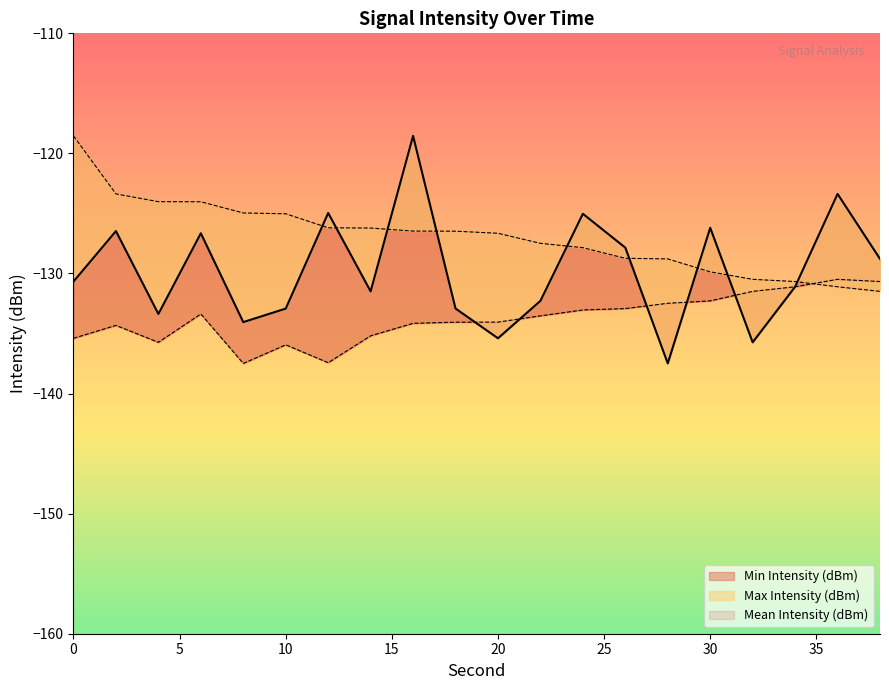

What is the sum of all Max Intensity (dBm) values?

-2538.4